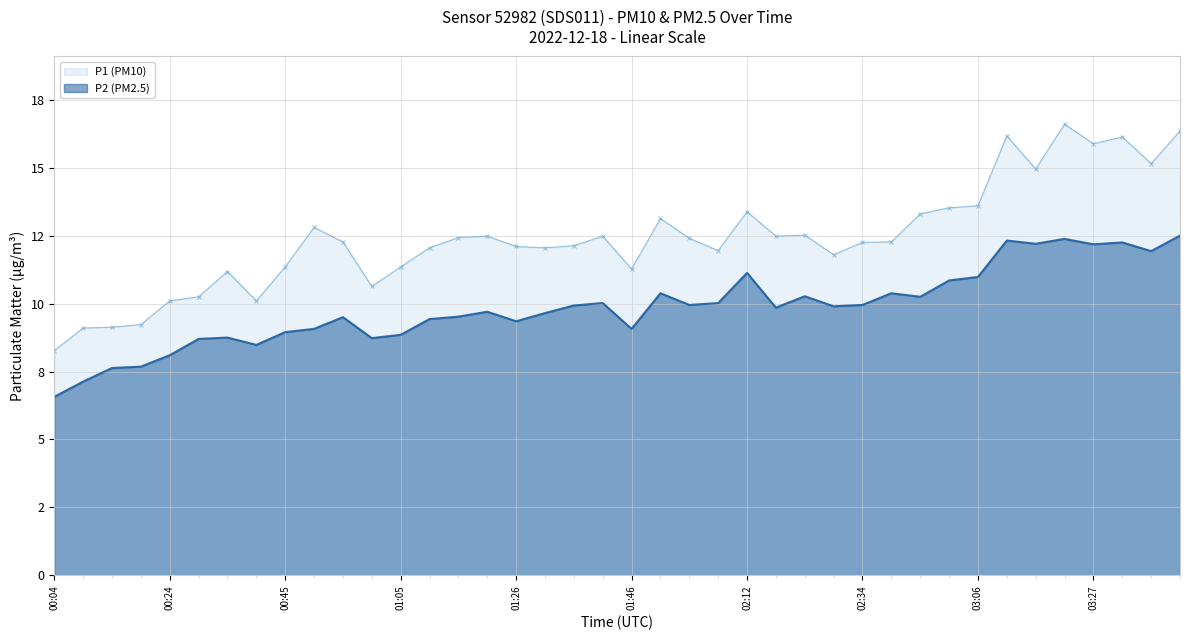

What is the smallest value displayed?

6.6